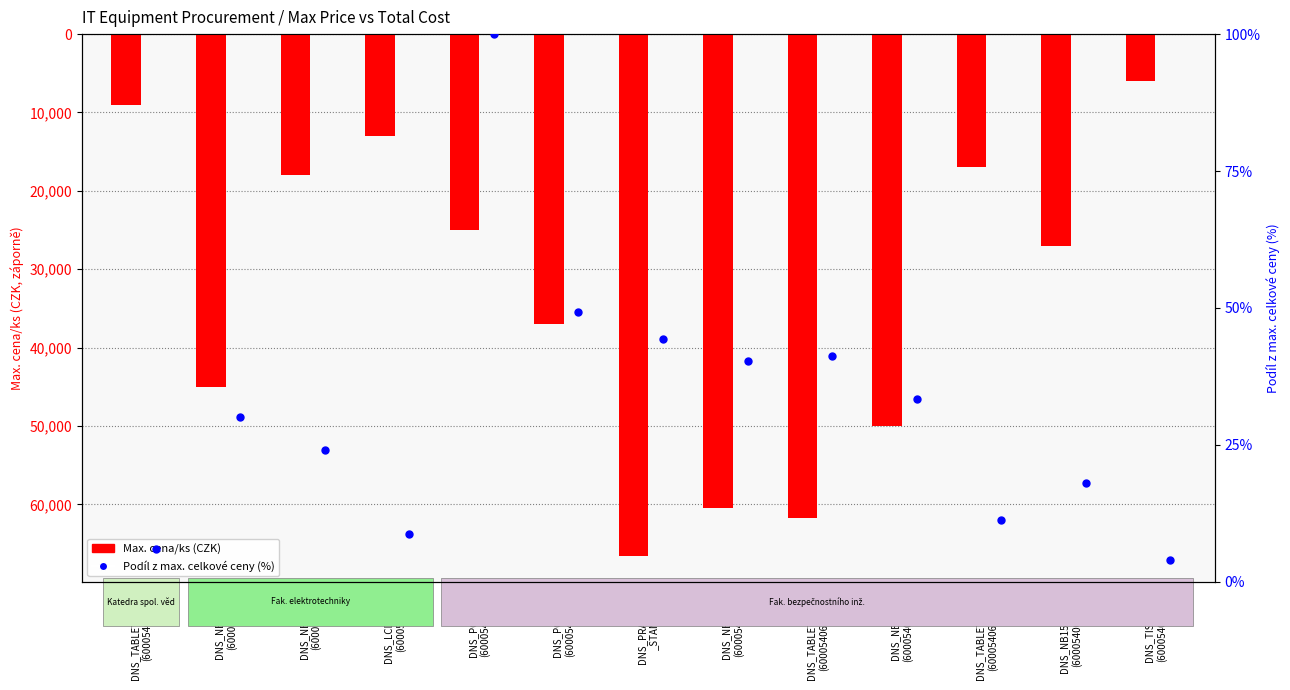

What are all the series names shown in the legend?

Max. cena/ks (CZK), Podíl z max celkové ceny (%)